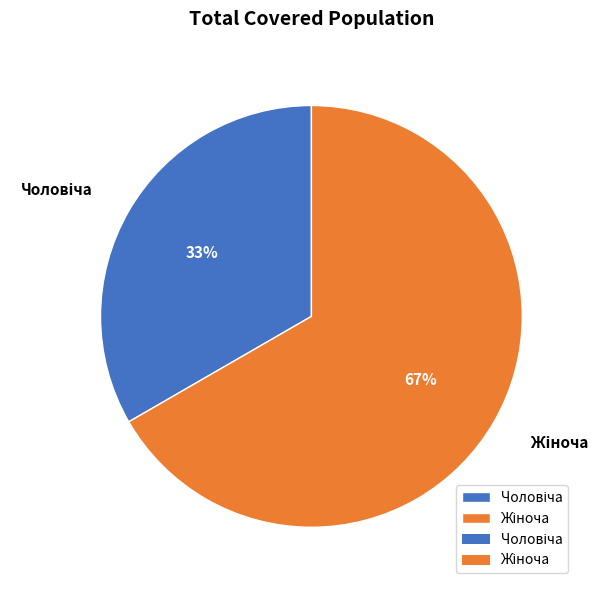

Is there a majority slice in this chart?

Yes